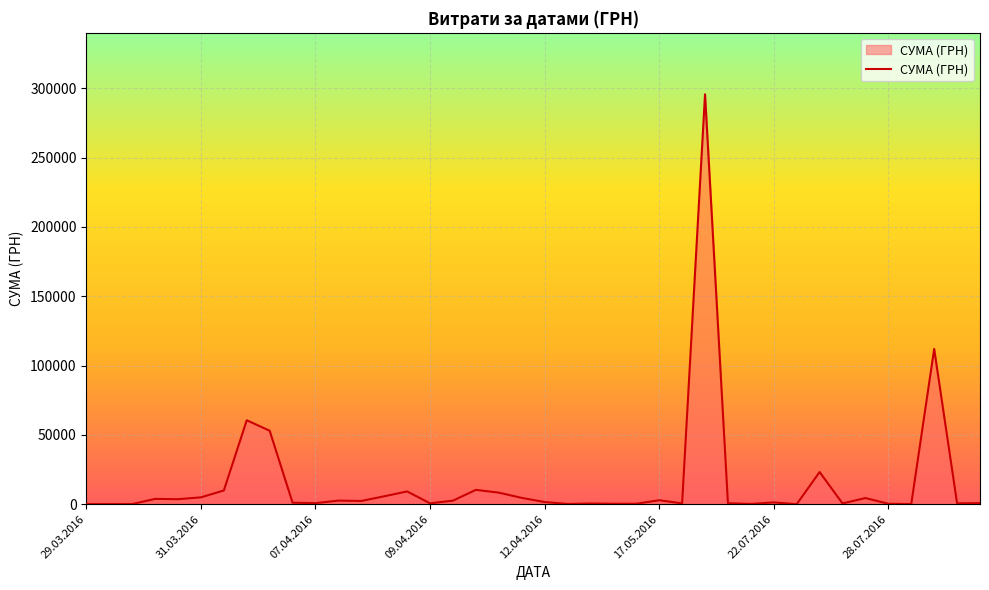

What is the difference between the maximum and minimum values?

295627.4